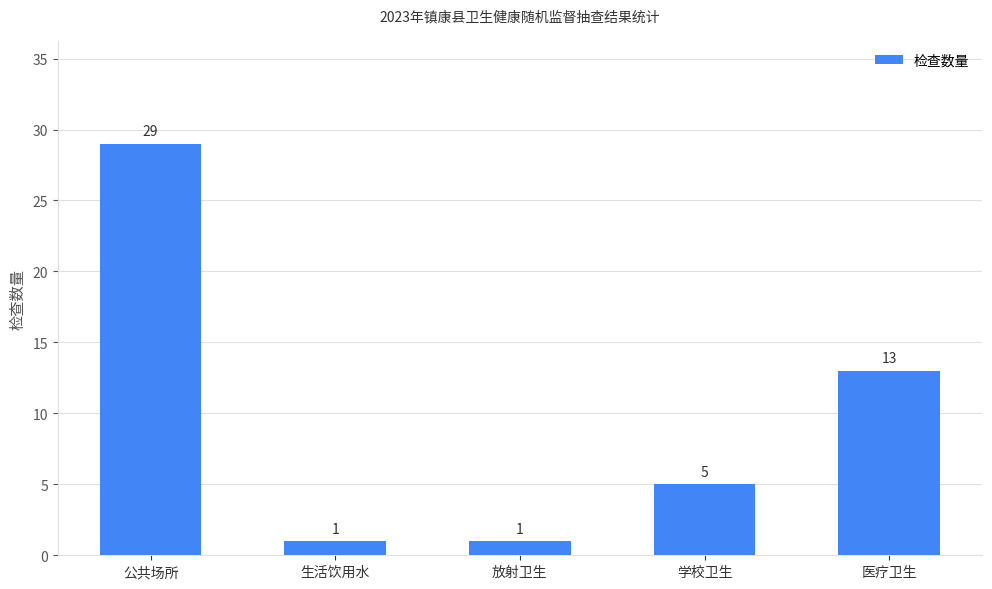

What is the difference between the maximum and minimum values?

28